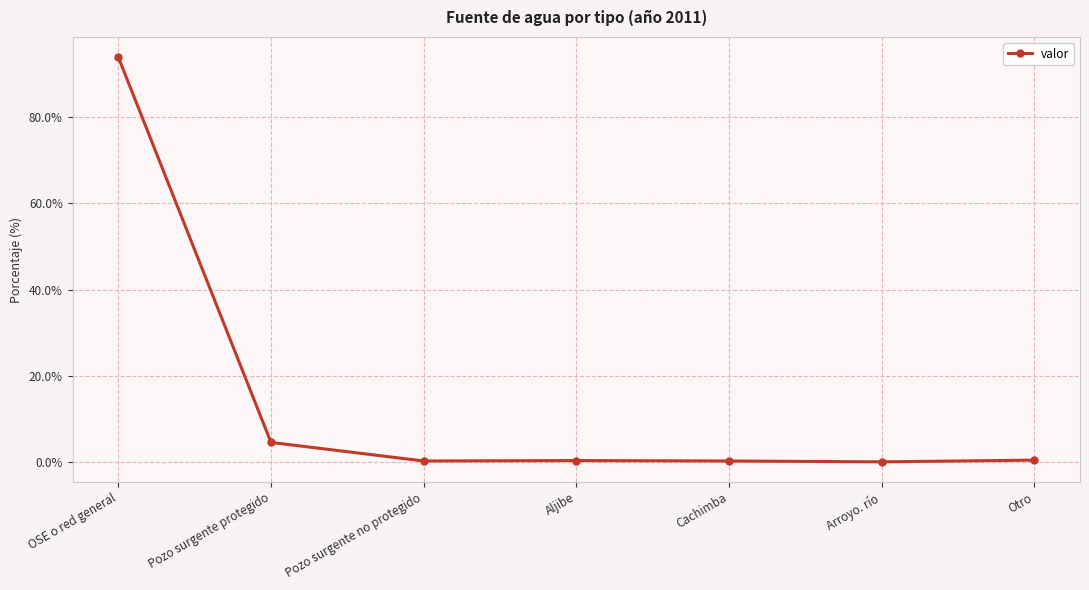

Where is the data nearest to the value 46?

Pozo surgente protegido